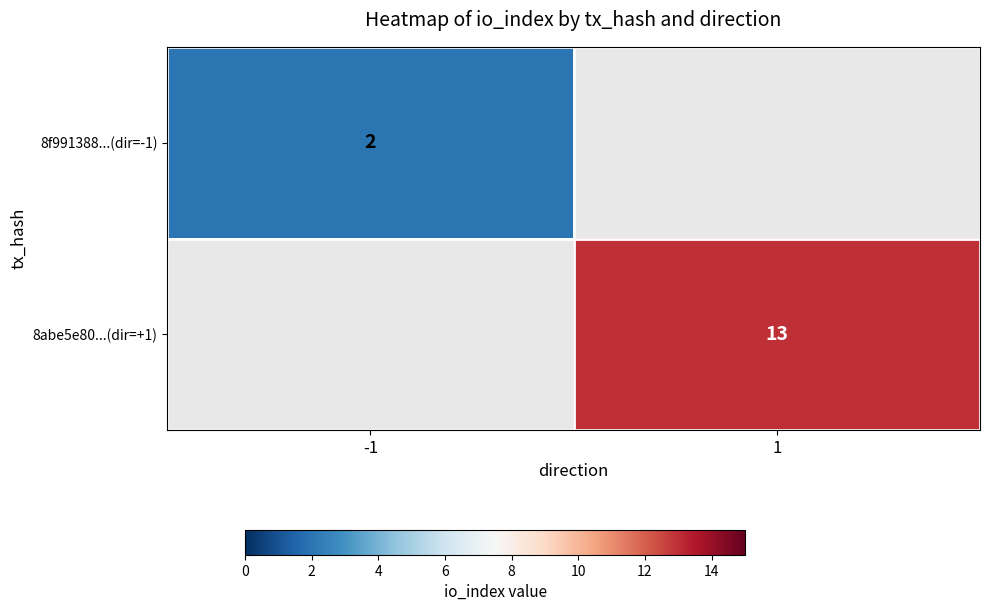

Is it true that 8abe5e80...(dir=+1) equals 13 at 1?

True